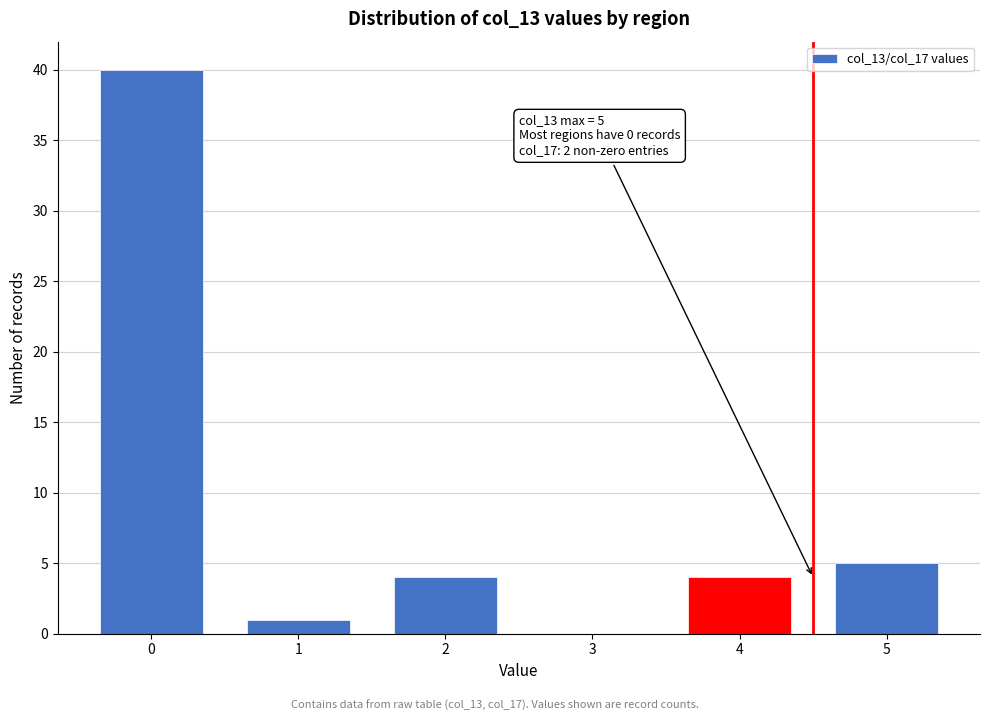

Reading right to left, list all the values displayed in this chart.

5=5	4=4	3=0	2=4	1=1	0=40